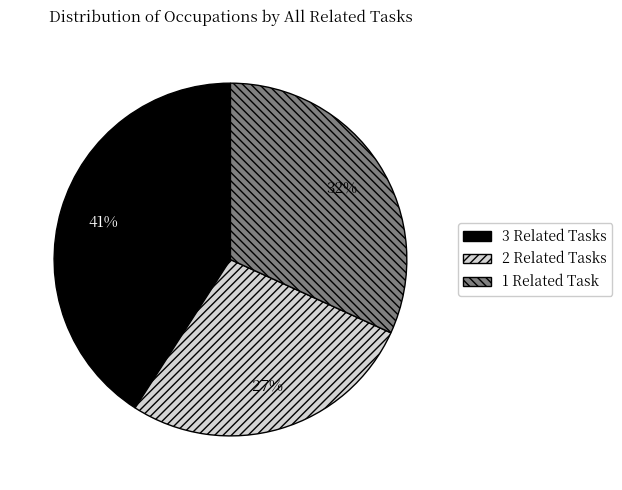

What percentage is the 2 Related Tasks slice, to the nearest percent?

27%